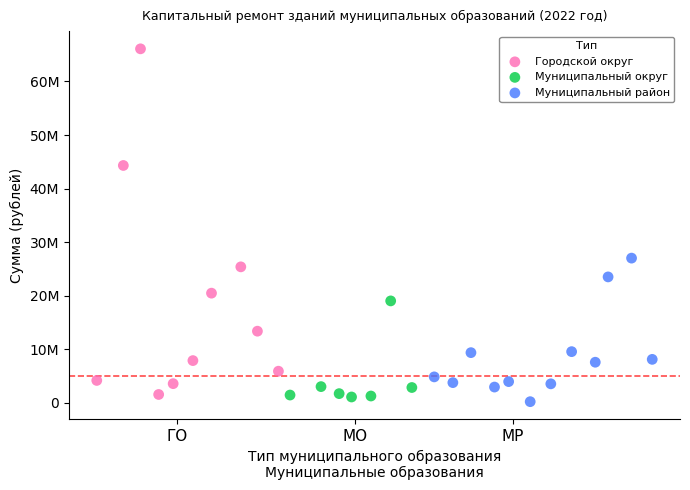

Which series contains the lowest Y value?

Муниципальный район